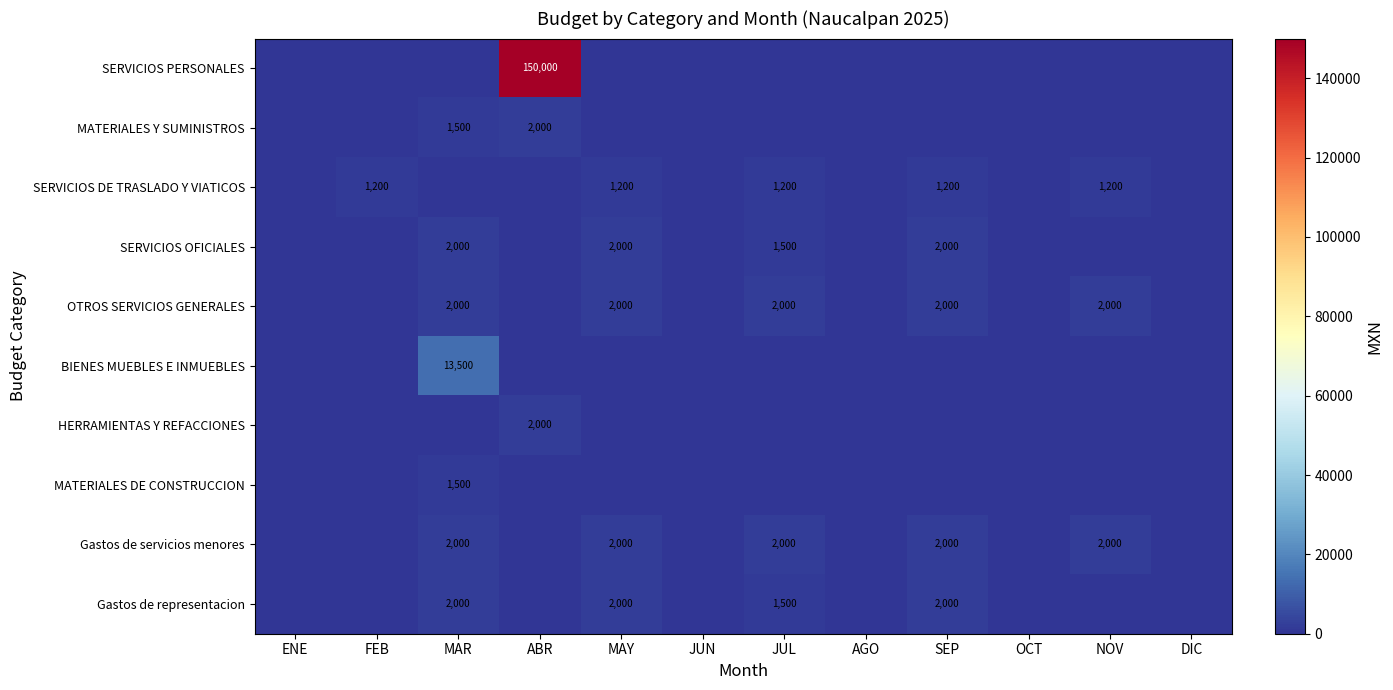

What is the difference between the BIENES MUEBLES E INMUEBLES values at MAR and JUN?

13500